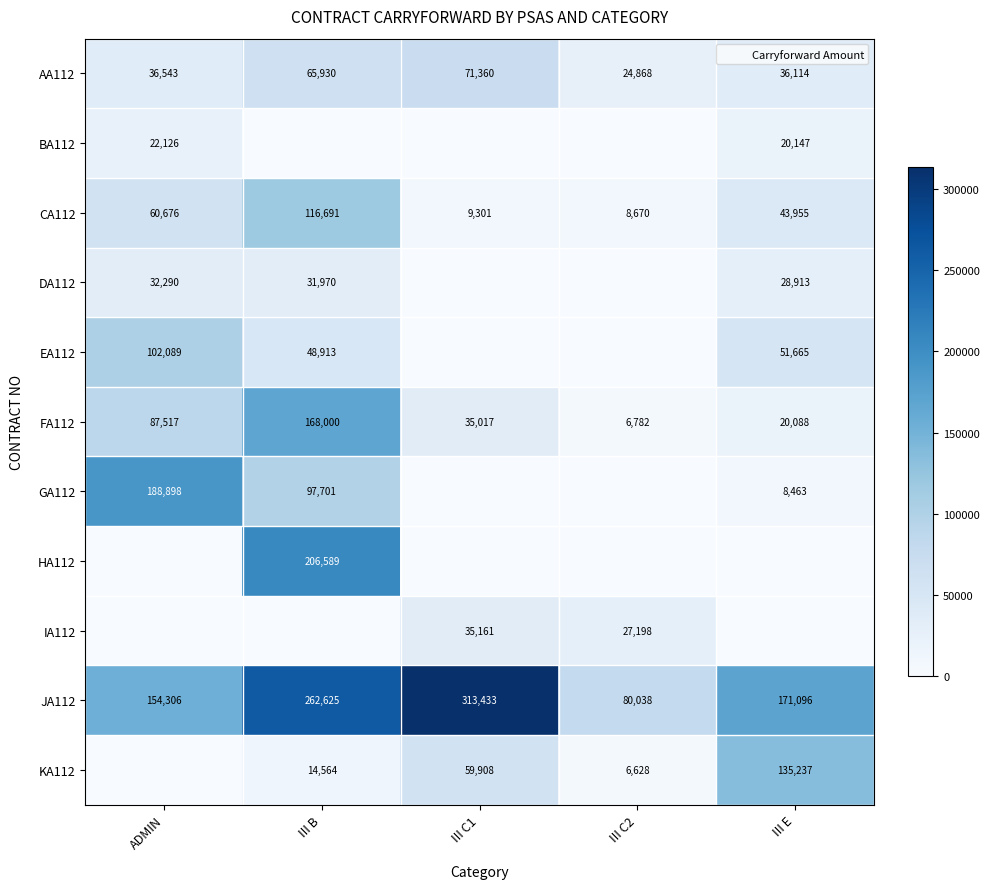

How many data points in DA112 are less than 28913?

2